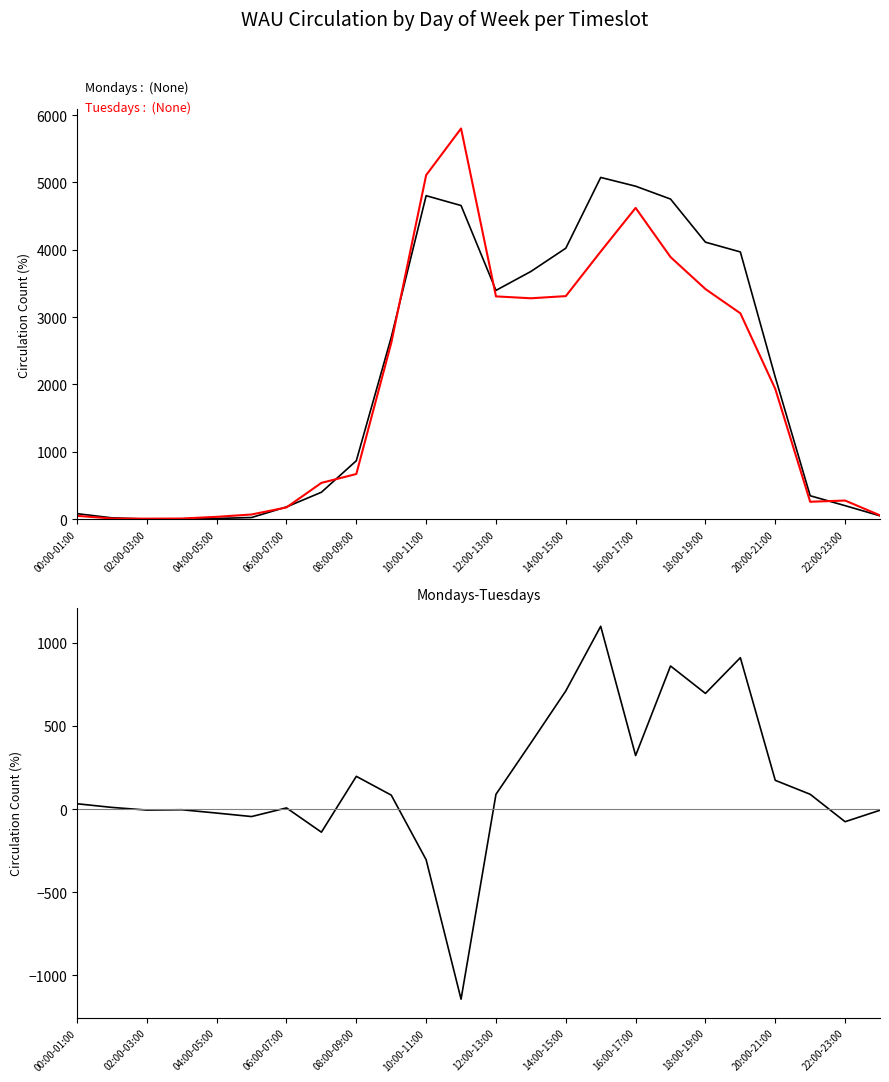

At which label is Tuesdays closest to 2903?

19